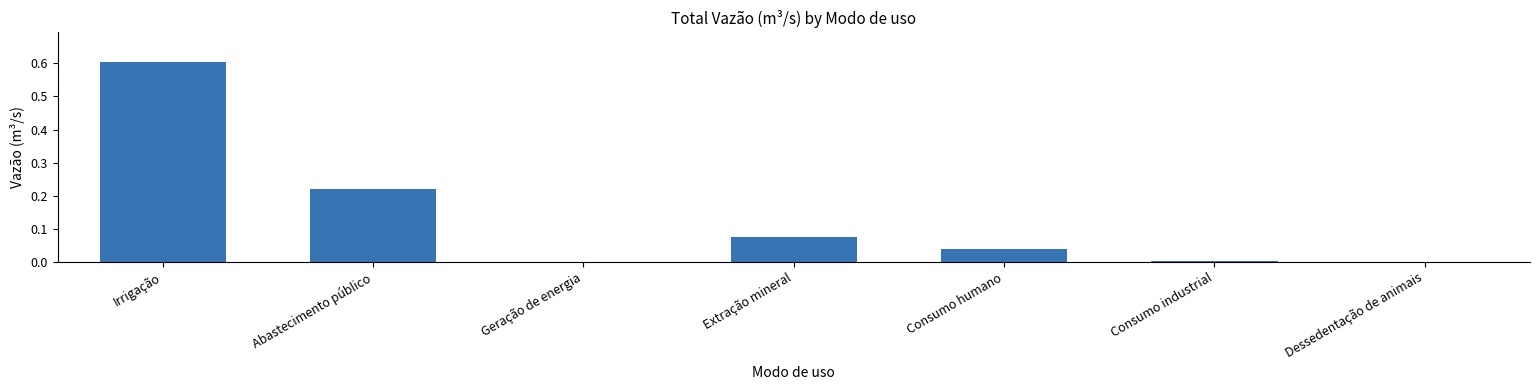

Which label corresponds to the largest value in the chart?

Irrigação